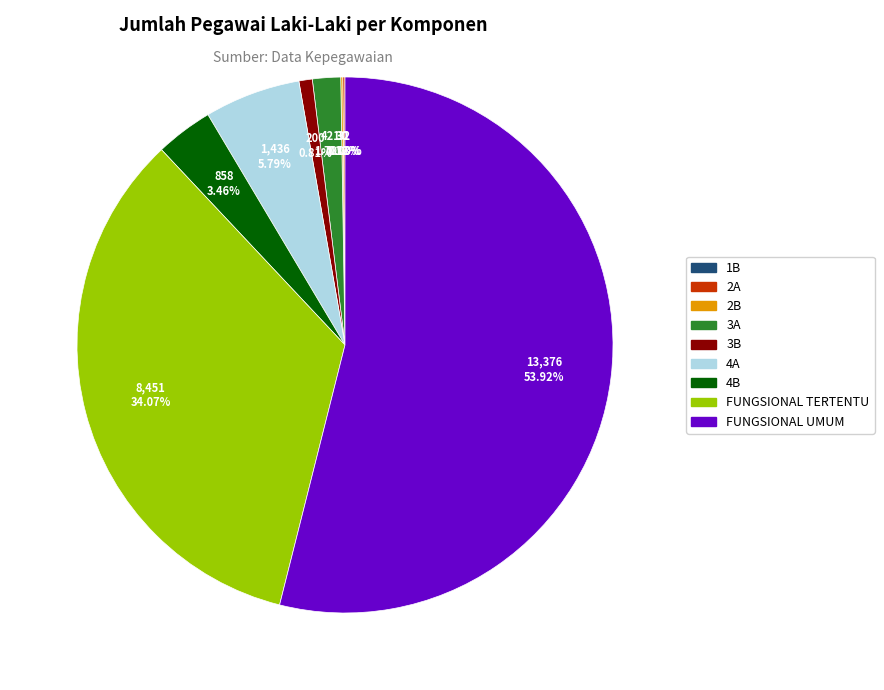

What percentage is the FUNGSIONAL UMUM slice, to the nearest percent?

54%